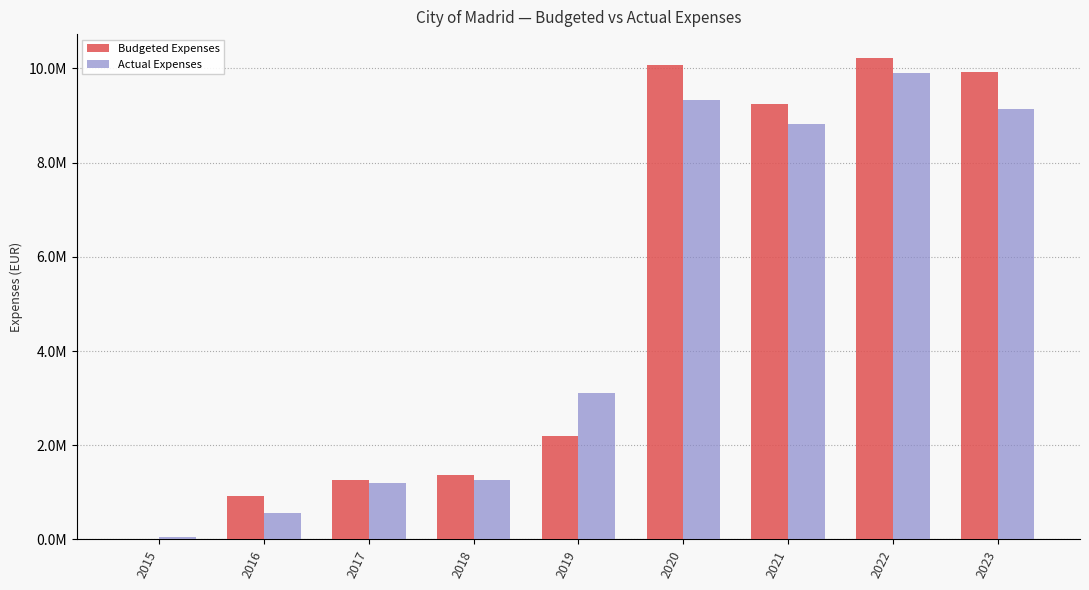

Is it true that Budgeted Expenses equals 9235519.0 at 2021?

True